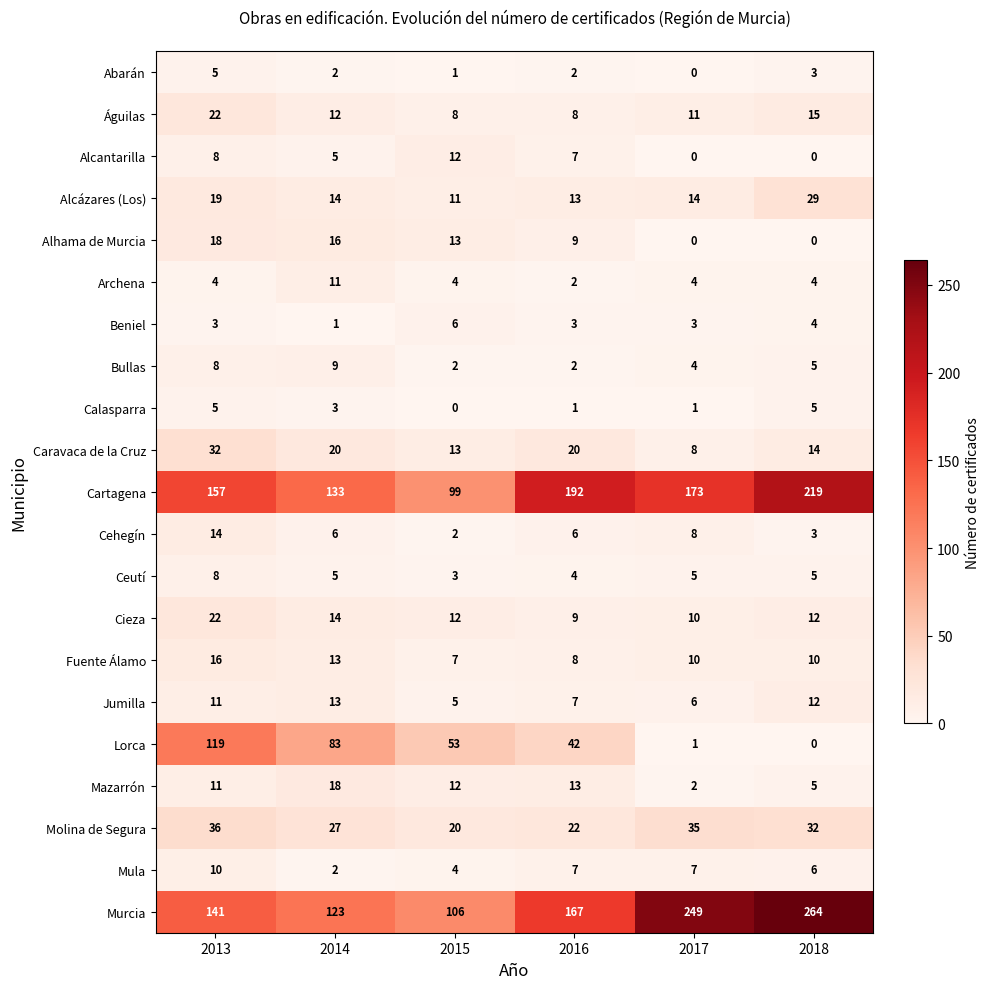

At which label does Alhama de Murcia reach its peak?

2013